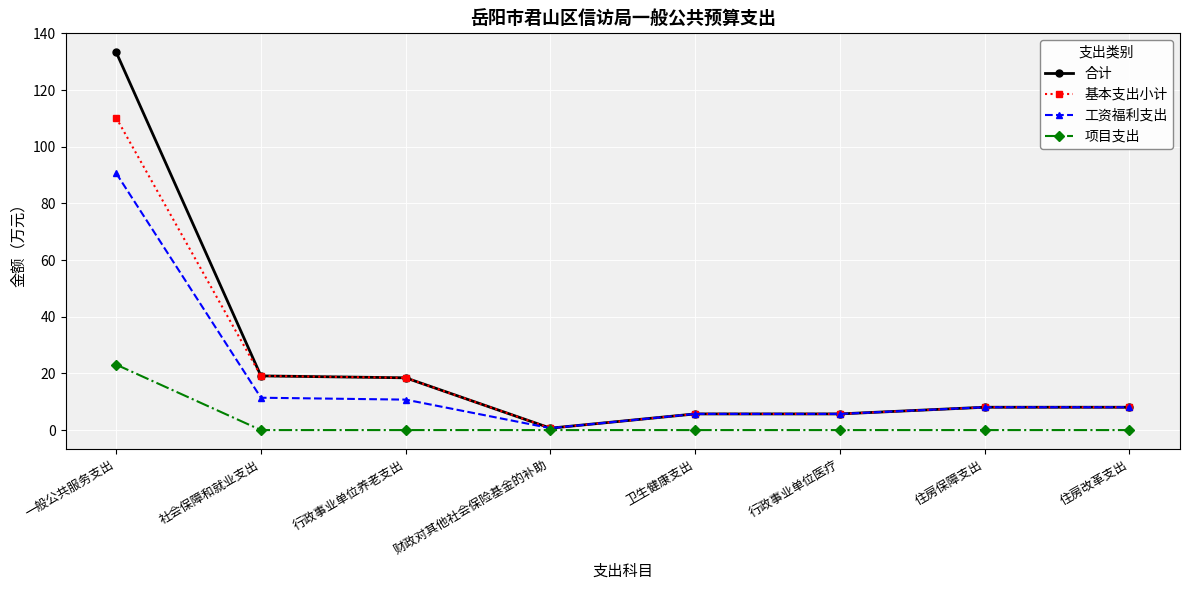

Reading right to left, transcribe all the data shown in this chart.

合计: 8.1	8.1	5.7	5.7	0.7	18.4	19.1	133.3
基本支出小计: 8.1	8.1	5.7	5.7	0.7	18.4	19.1	110.2
工资福利支出: 8.1	8.1	5.7	5.7	0.7	10.7	11.4	90.6
项目支出: 0.0	0.0	0.0	0.0	0.0	0.0	0.0	23.1